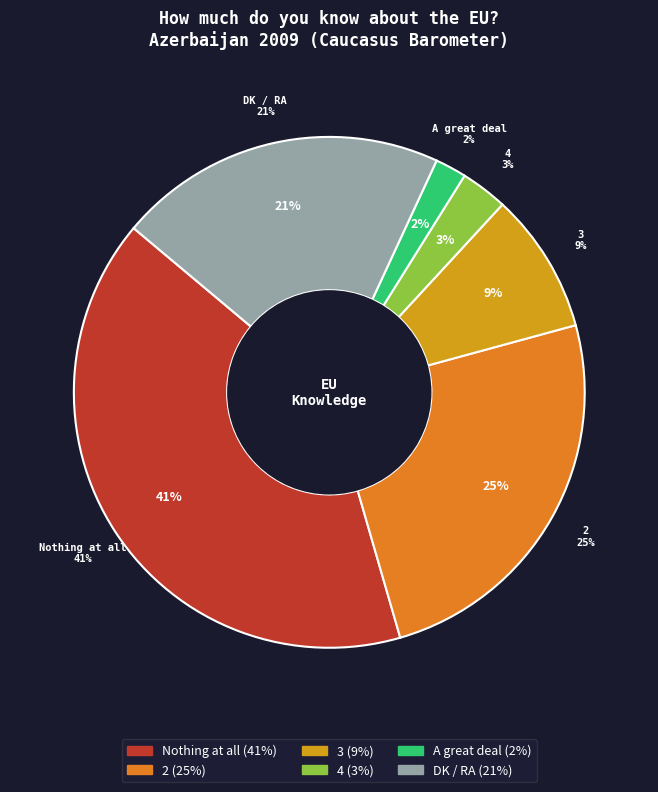

Is Nothing at all the majority of the pie?

No